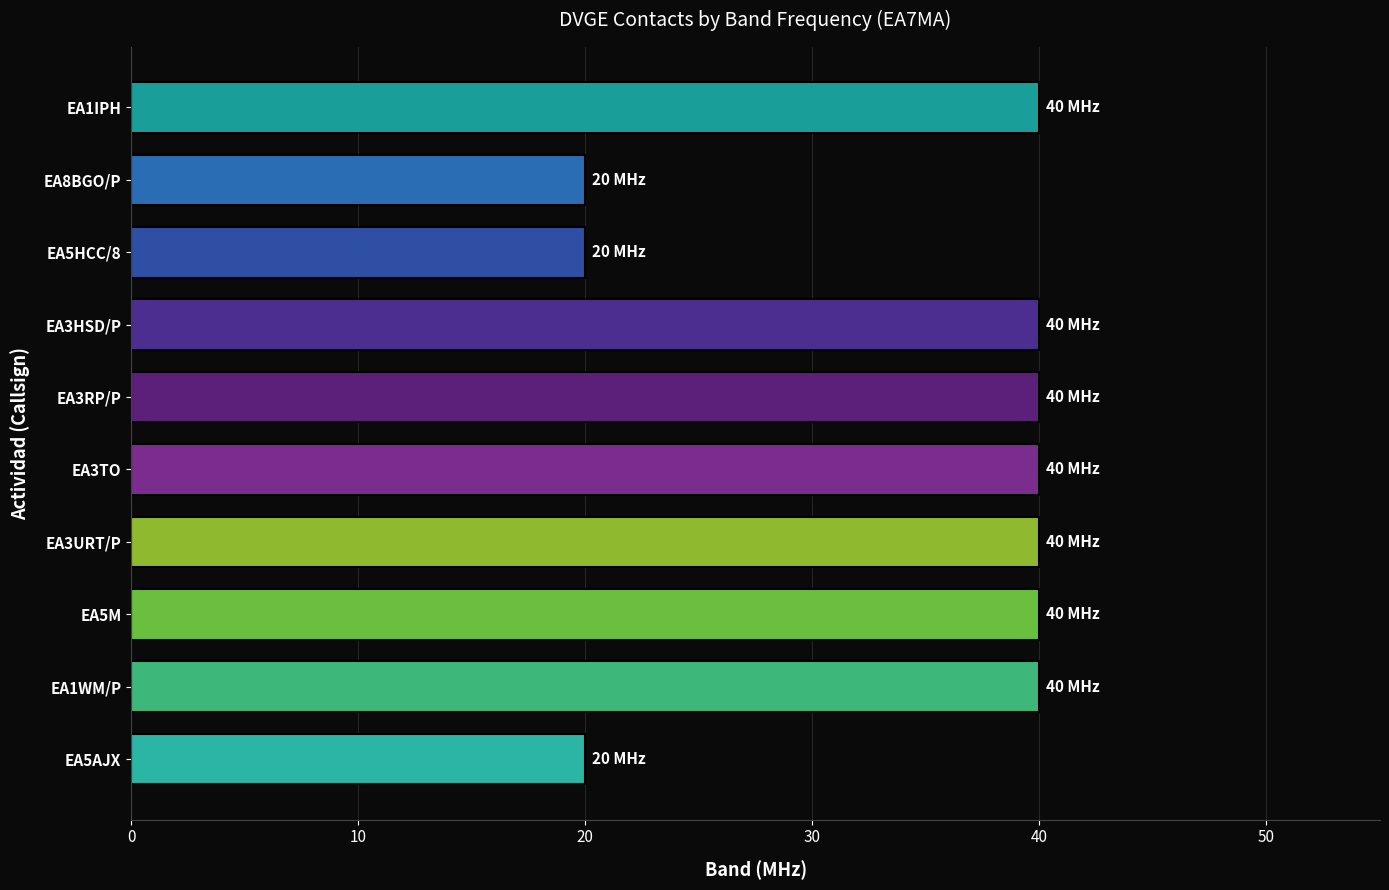

What is the difference between the maximum and minimum values?

20